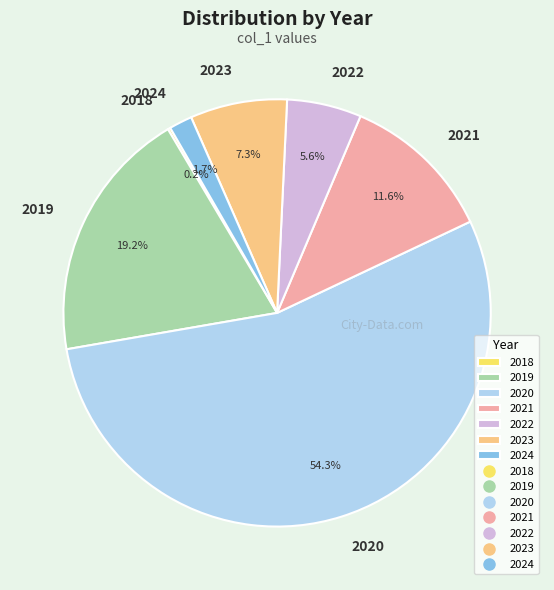

Between 2019 and 2021, which is larger?

2019